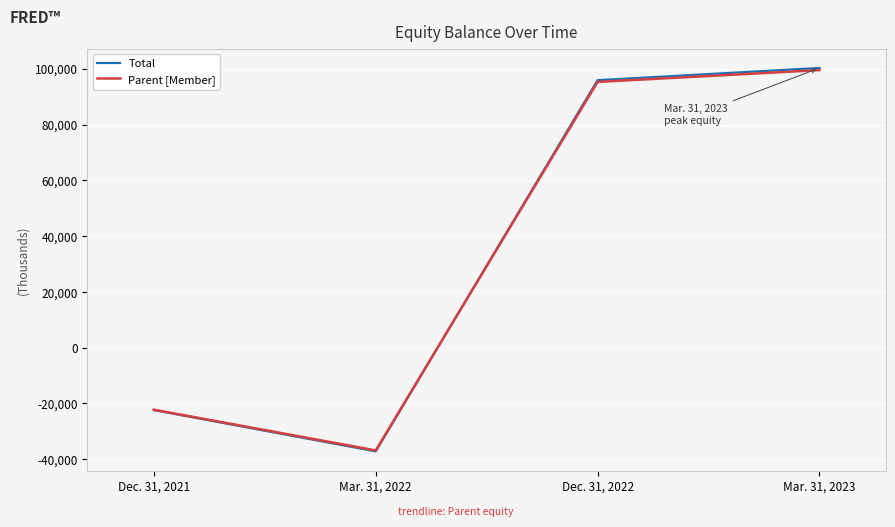

The value of Parent [Member] at Mar. 31, 2022 is -24579. True or false?

False